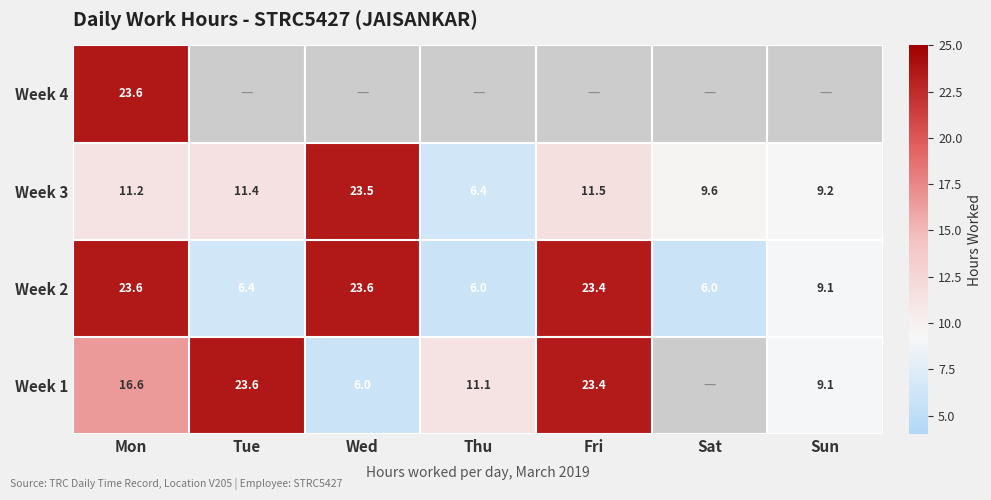

List the labels in order of Week 3 value, smallest first.

Thu, Sun, Sat, Mon, Tue, Fri, Wed